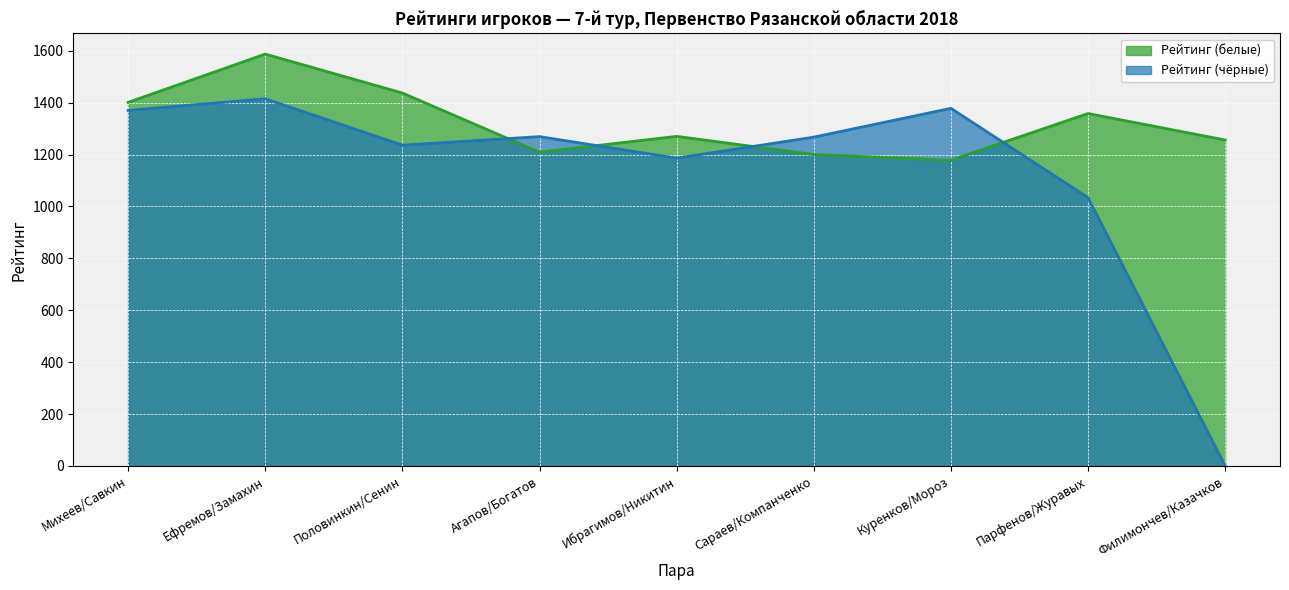

Where does the Рейтинг (белые) series first go above 1270?

Михеев/Савкин